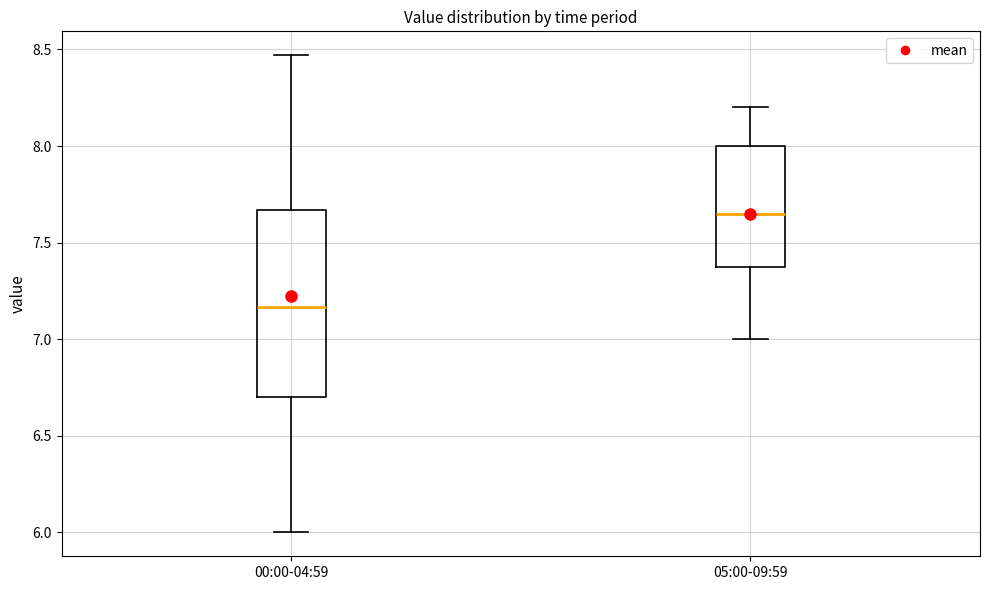

Reading left to right, transcribe this box plot: for each box, give where its median line is, the range the box spans, and where its two whiskers end, as read against the y-axis. The values are not printed on the chart, so give them approximately, as read against the axis.

00:00-04:59: median 7.15, box 6.70 to 7.65, whiskers 6.00 to 8.45
05:00-09:59: median 7.65, box 7.40 to 8.00, whiskers 7.00 to 8.20